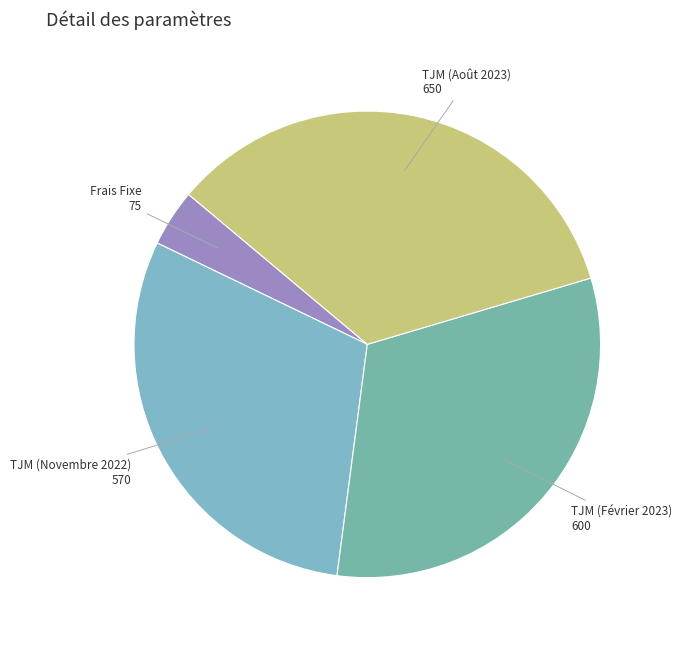

Which slice is the smallest?

Frais Fixe